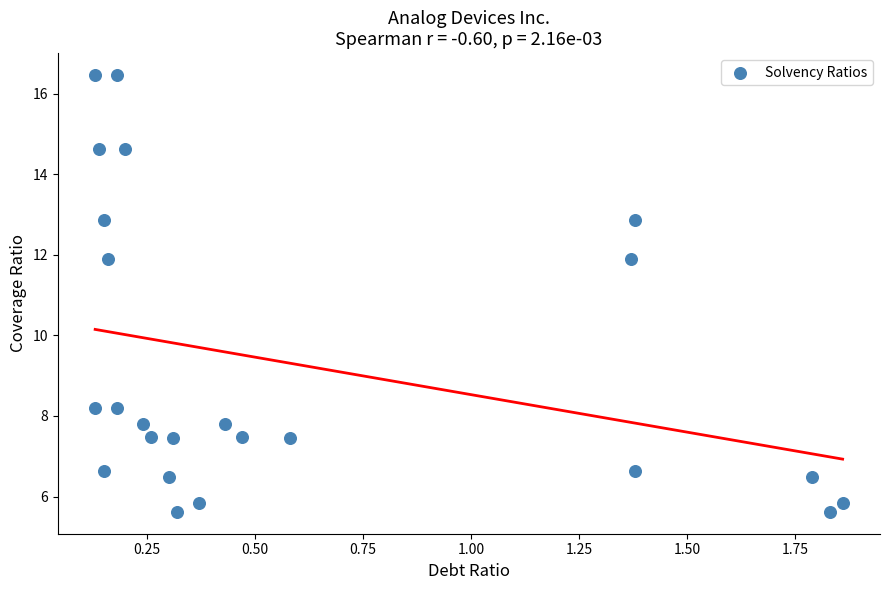

What is the range of X values (max minus min)?

1.7